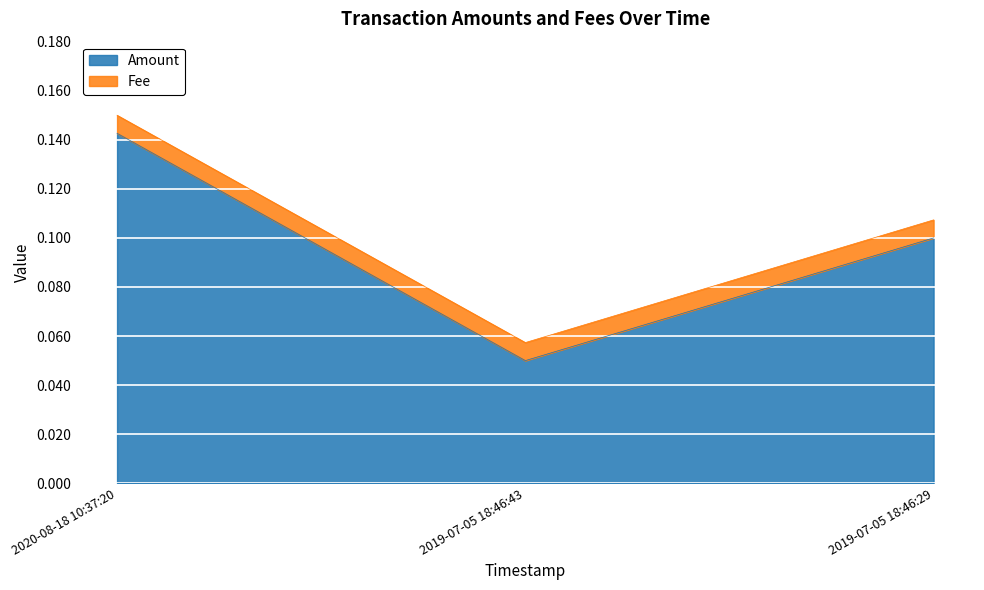

What is the greatest value displayed?

0.1